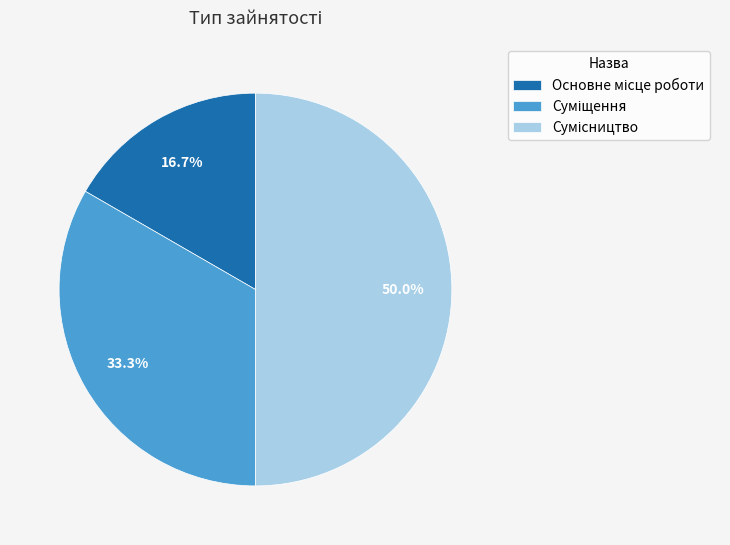

How many slices are in this pie chart?

3